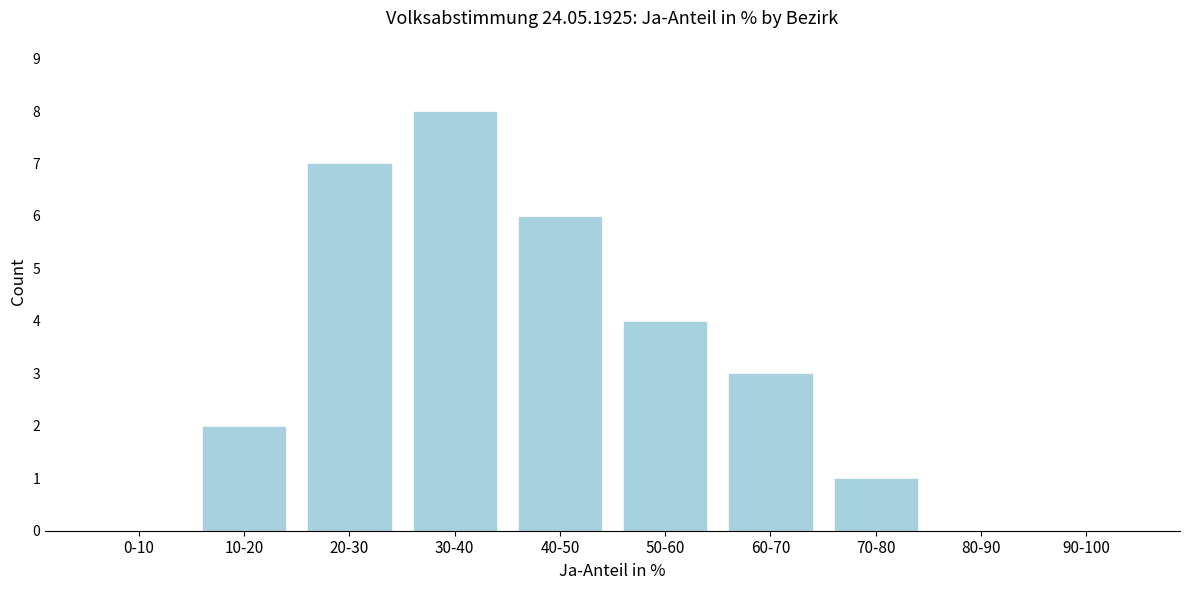

Reading right to left, extract all data points from this chart.

90-100=0	80-90=0	70-80=1	60-70=3	50-60=4	40-50=6	30-40=8	20-30=7	10-20=2	0-10=0